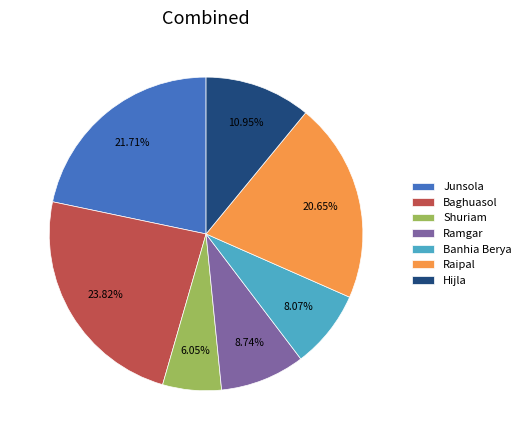

To the nearest percent, what is the combined percentage of Banhia Berya and Junsola?

30%